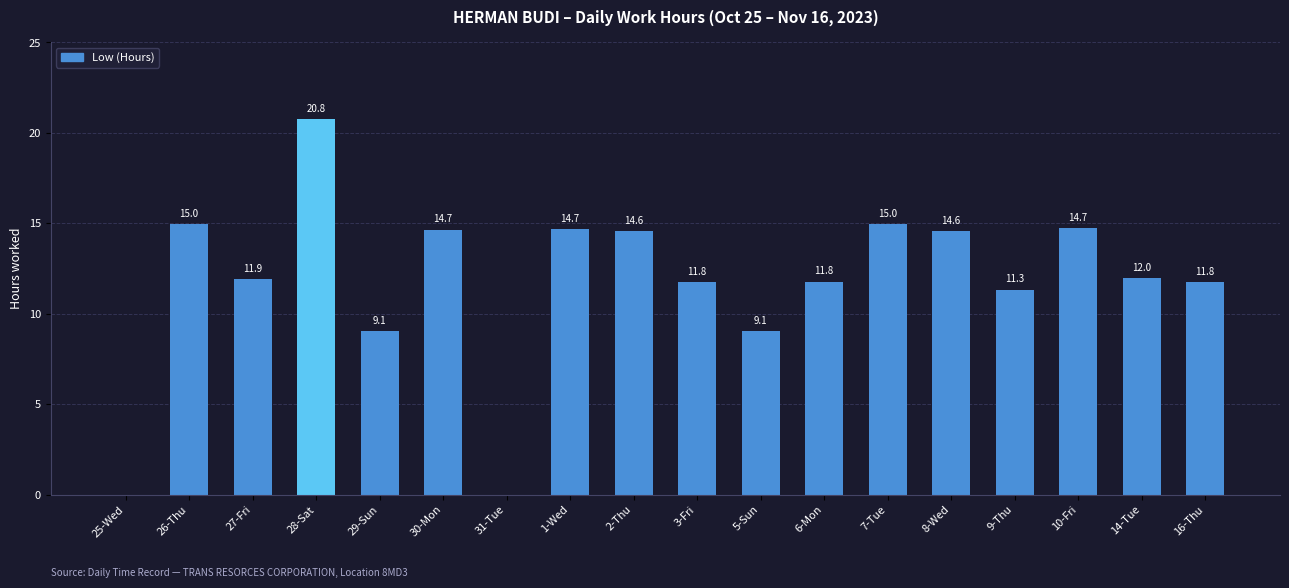

Read the value at 5-Sun.

9.1